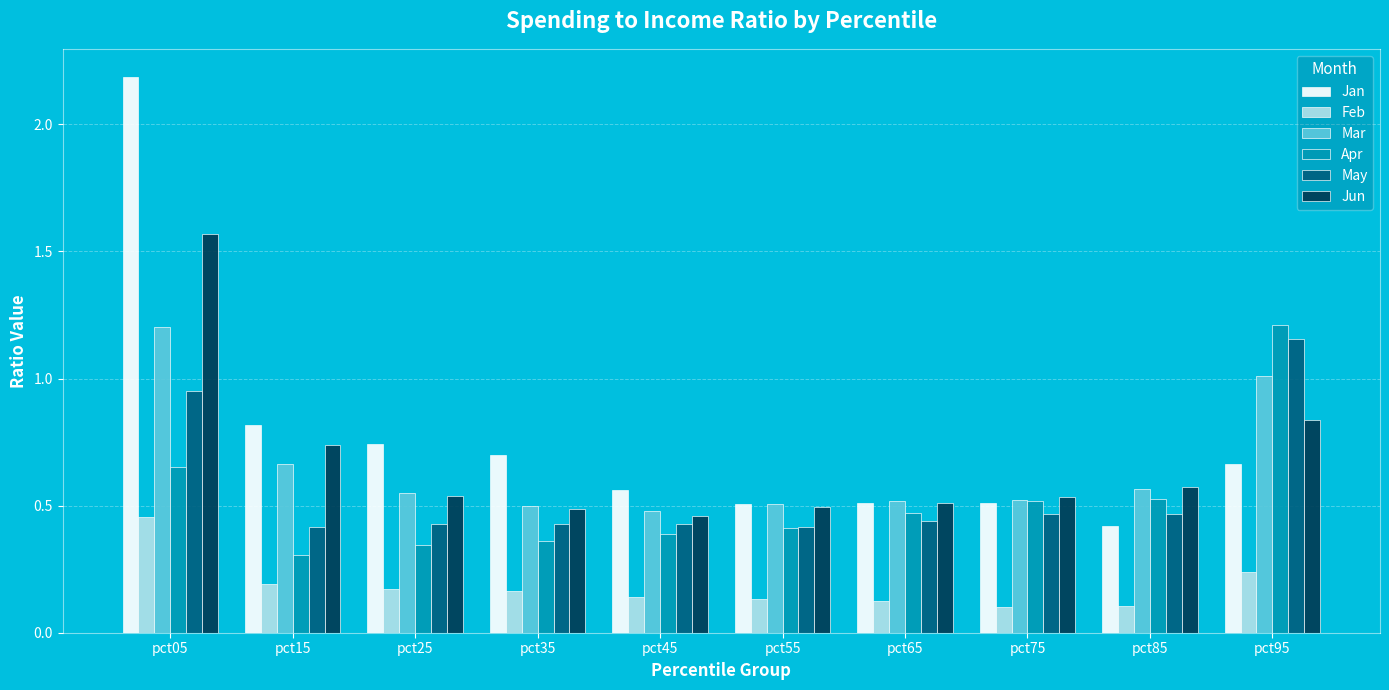

The value of Jan at pct15 is 0.8. True or false?

True